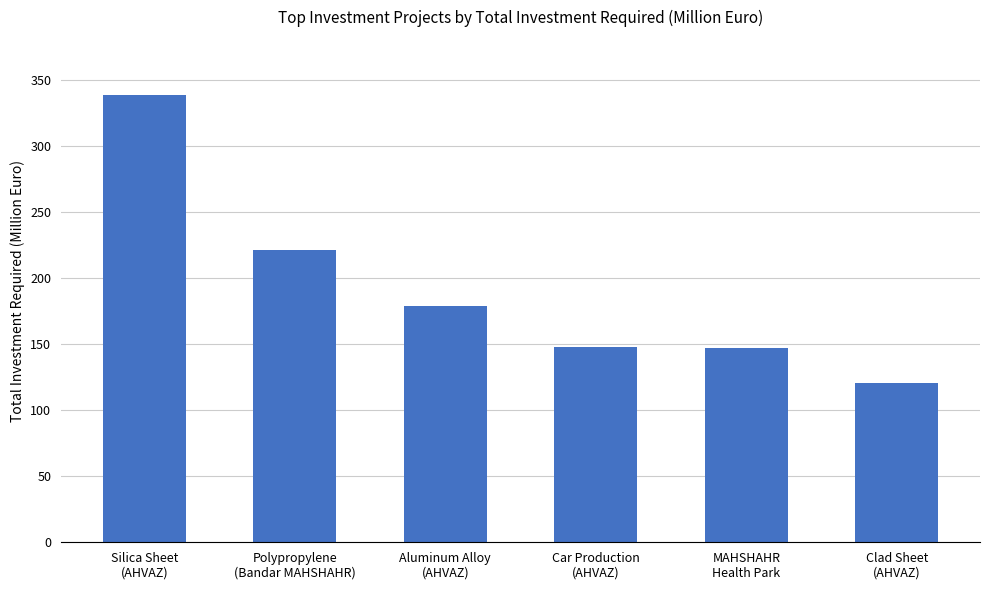

What is the sum of the values at Car Production
(AHVAZ) and Clad Sheet
(AHVAZ)?

268.1